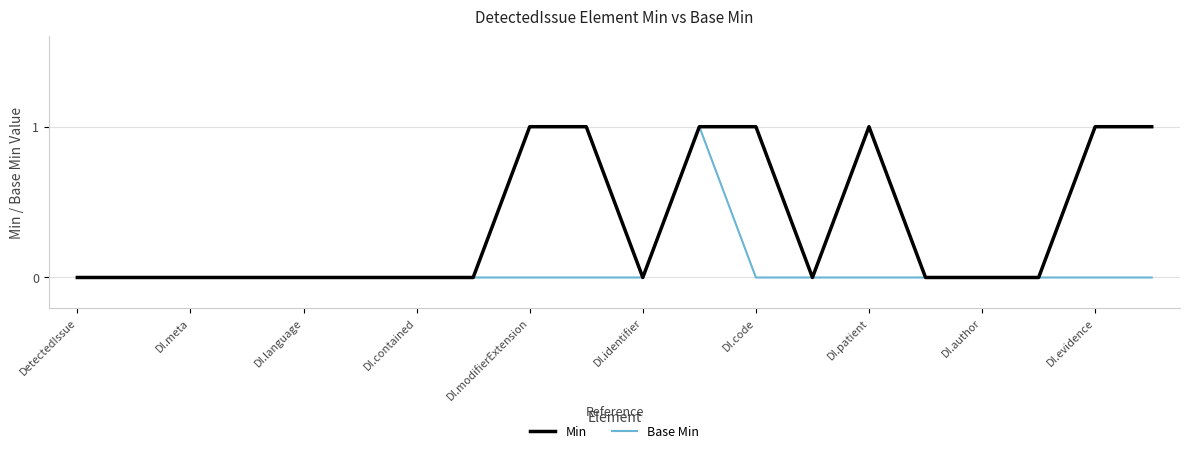

Which series has the largest total across all categories?

Min